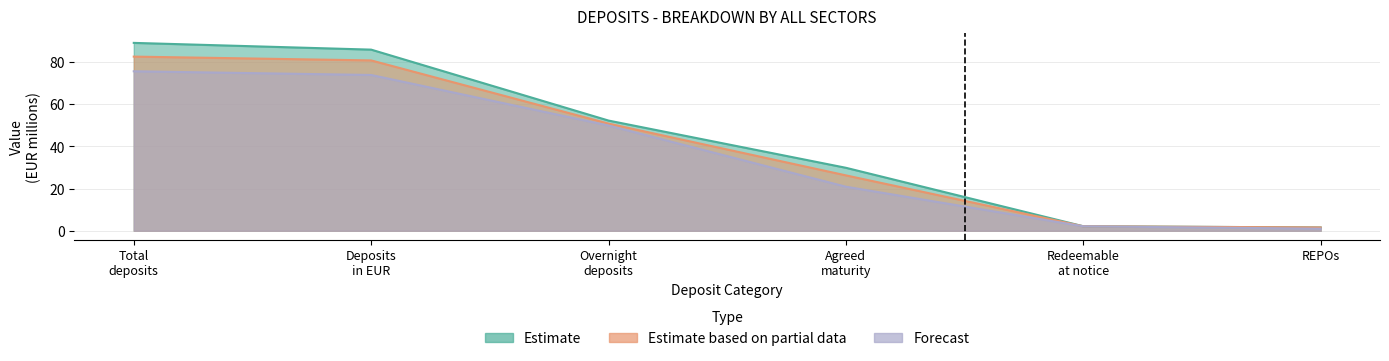

Is it true that Forecast equals 73.9 at Deposits in EUR?

True